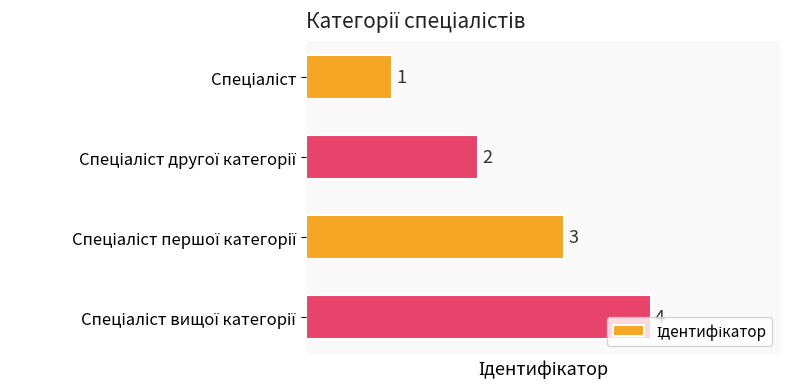

What is the minimum value shown in the chart?

1